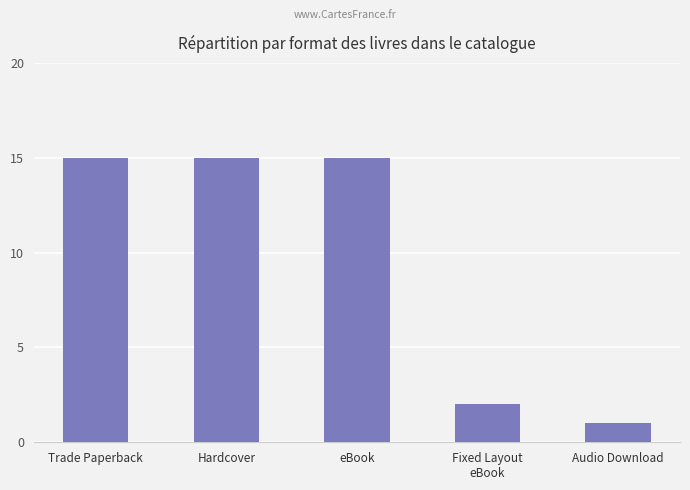

What position from the left is Audio Download?

5